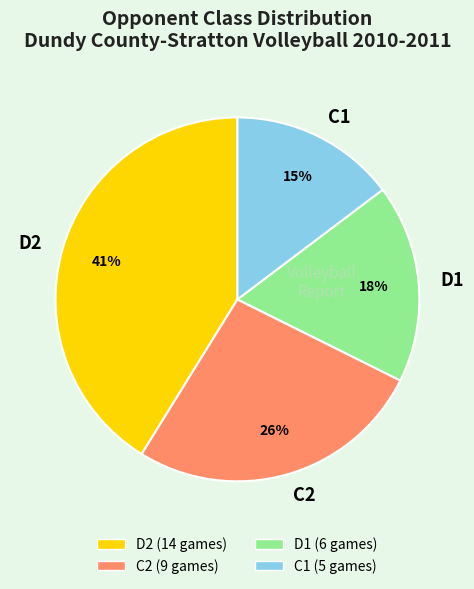

Rank the categories by value from highest to lowest.

D2, C2, D1, C1